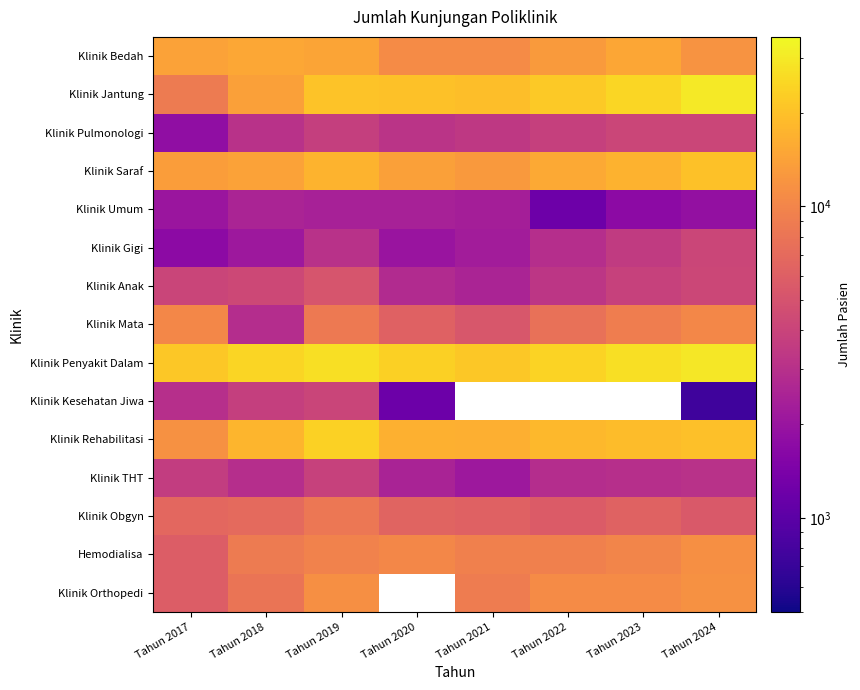

What is the maximum value for Klinik Umum?

2540.0